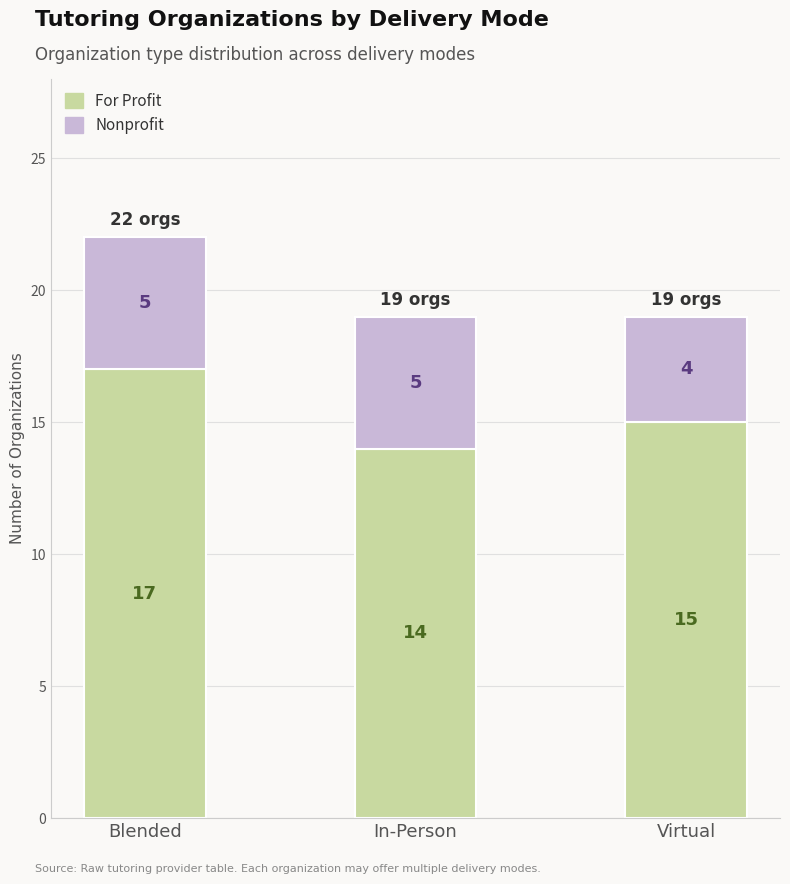

What is the difference between the For Profit values at Blended and In-Person?

3